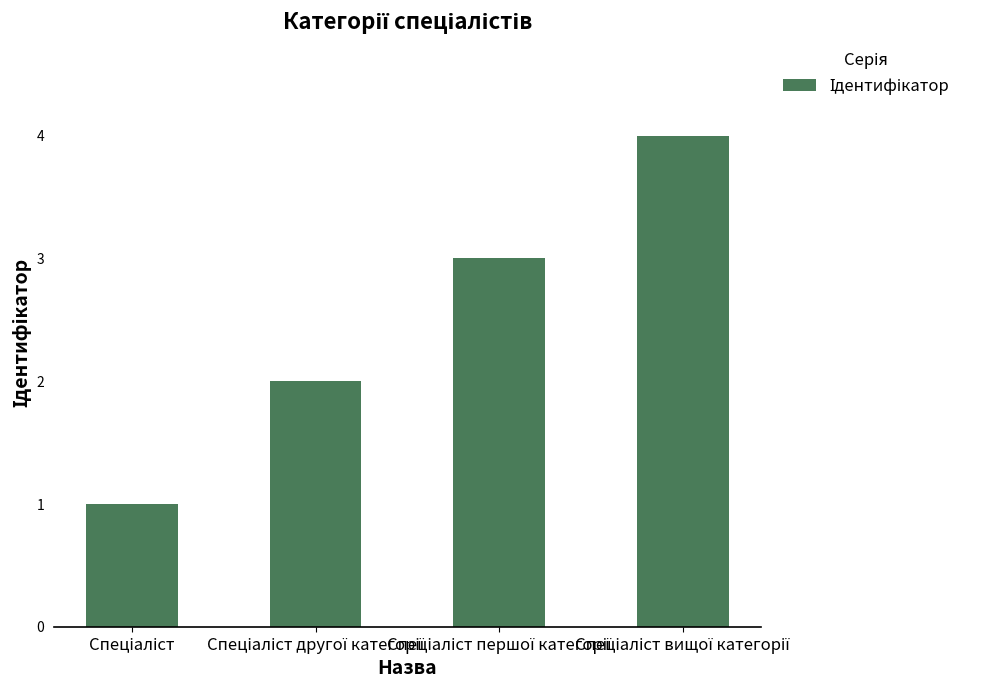

What is the difference between the maximum and minimum values?

3